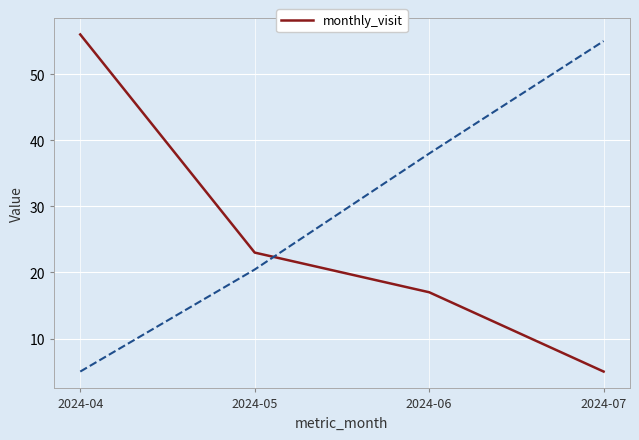

List the labels in order of value, smallest first.

2024-07, 2024-06, 2024-05, 2024-04